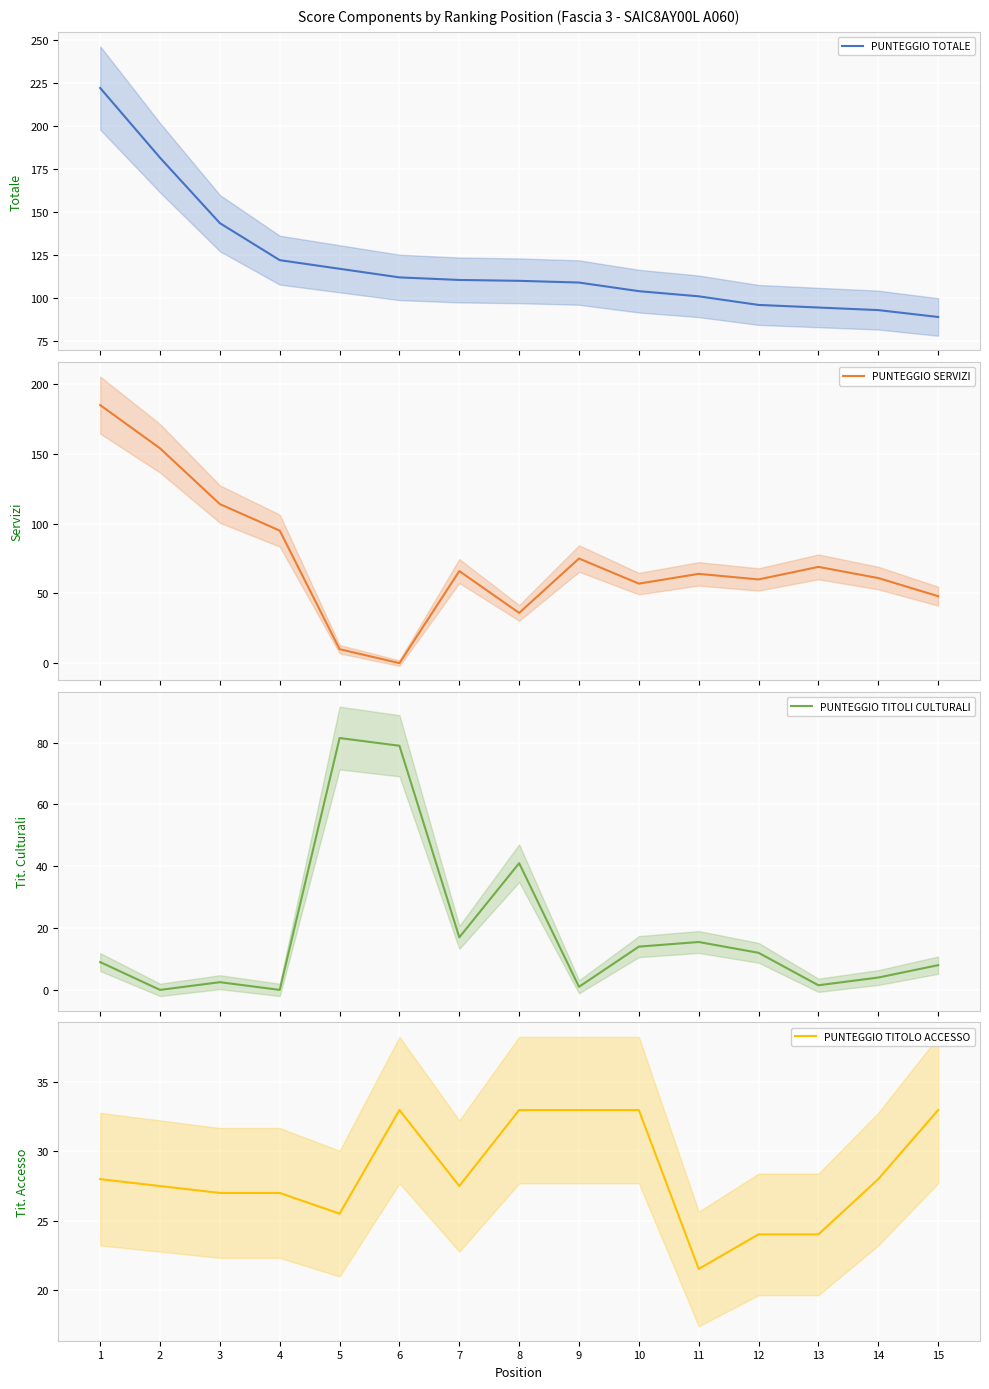

What is the difference between the highest and lowest values at 6?

112.0